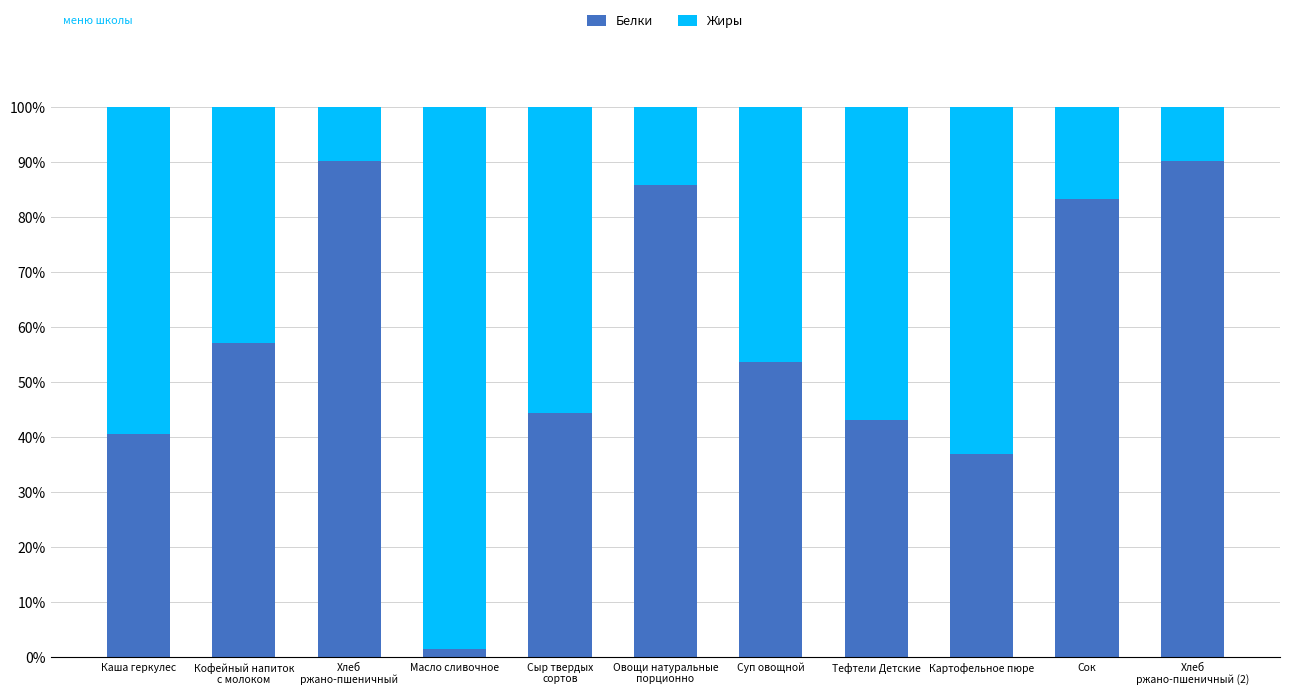

Reading left to right, list the values for the Белки series.

40.5	57.1	90.2	1.4	44.3	85.7	53.6	43.1	36.9	83.3	90.2